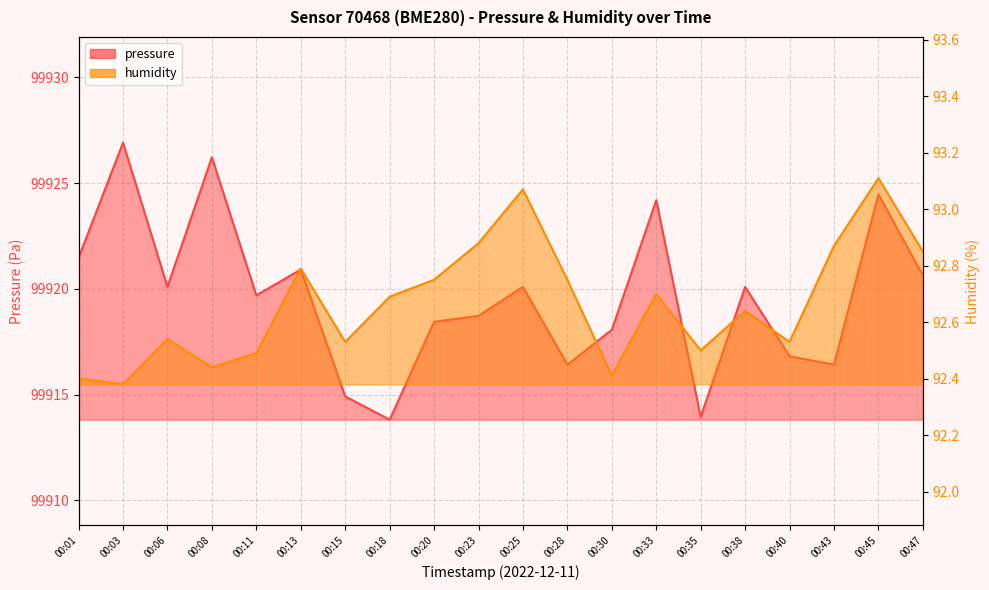

Reading left to right, extract all data points from this chart.

pressure: 00:01=99921.5	00:03=99926.9	00:06=99920.1	00:08=99926.2	00:11=99919.7	00:13=99920.9	00:15=99914.9	00:18=99913.8	00:20=99918.4	00:23=99918.7	00:25=99920.1	00:28=99916.4	00:30=99918.1	00:33=99924.2	00:35=99913.9	00:38=99920.1	00:40=99916.8	00:43=99916.4	00:45=99924.5	00:47=99920.6
humidity: 00:01=92.4	00:03=92.4	00:06=92.5	00:08=92.4	00:11=92.5	00:13=92.8	00:15=92.5	00:18=92.7	00:20=92.8	00:23=92.9	00:25=93.1	00:28=92.8	00:30=92.4	00:33=92.7	00:35=92.5	00:38=92.6	00:40=92.5	00:43=92.9	00:45=93.1	00:47=92.8